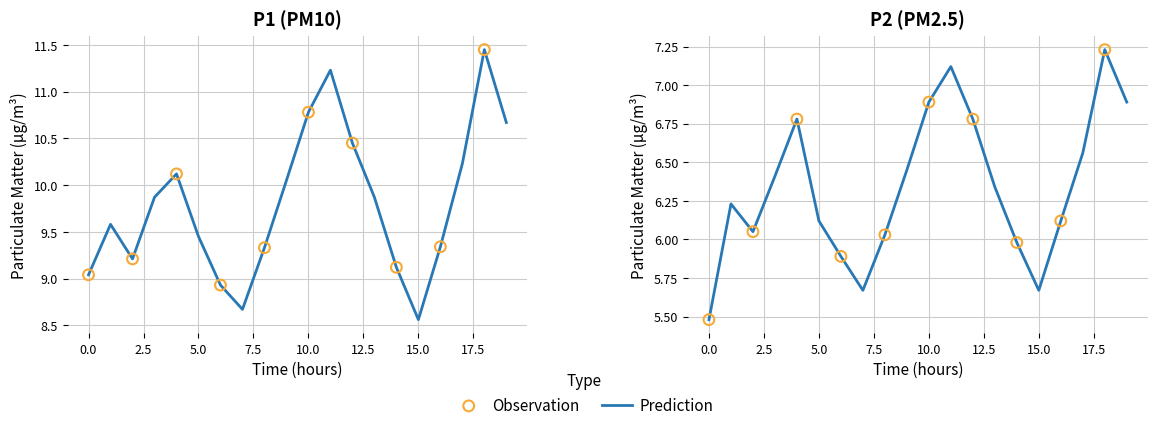

Which series contains the lowest Y value?

P2